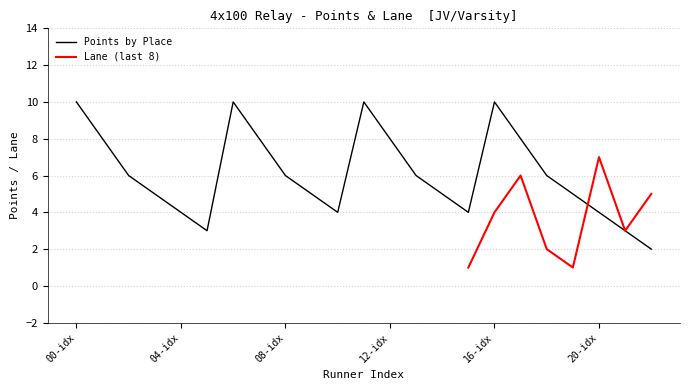

Count the number of categories in the chart.

23